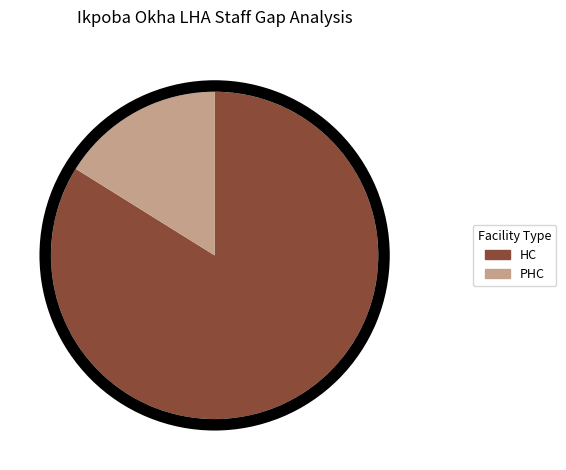

Which slice represents more than half of the pie?

HC